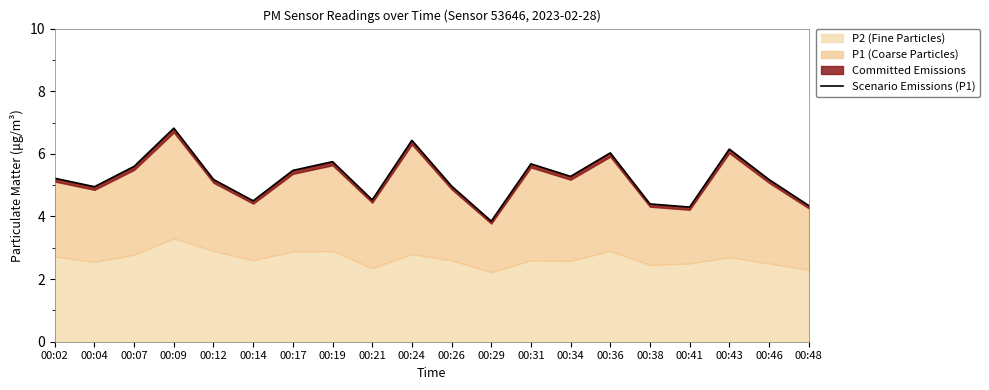

What is the sum of all values?

104.6